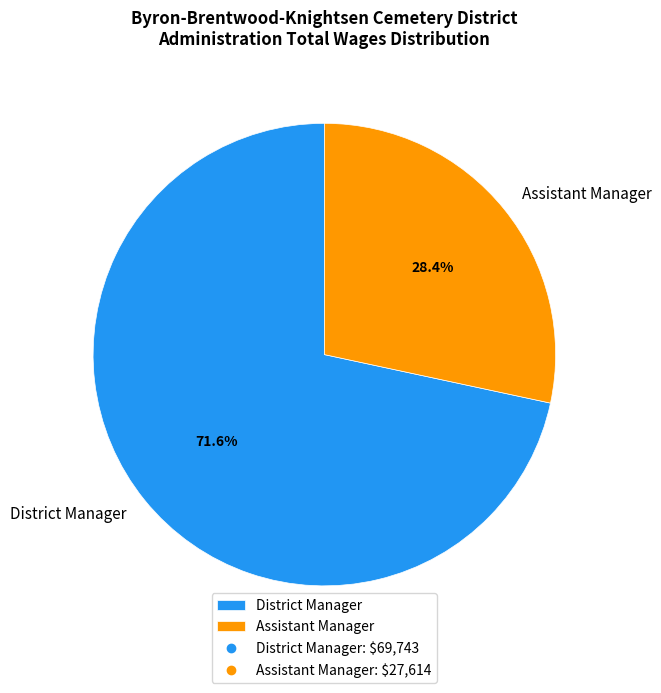

How many segments does this pie chart have?

2